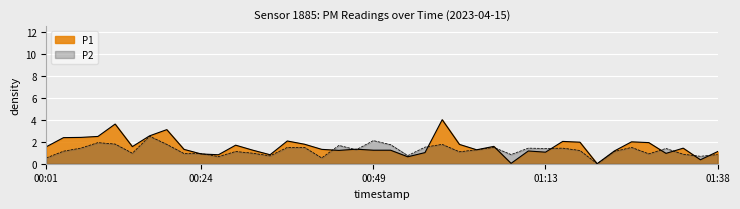

How many interior local peaks does the P1 series have?

11